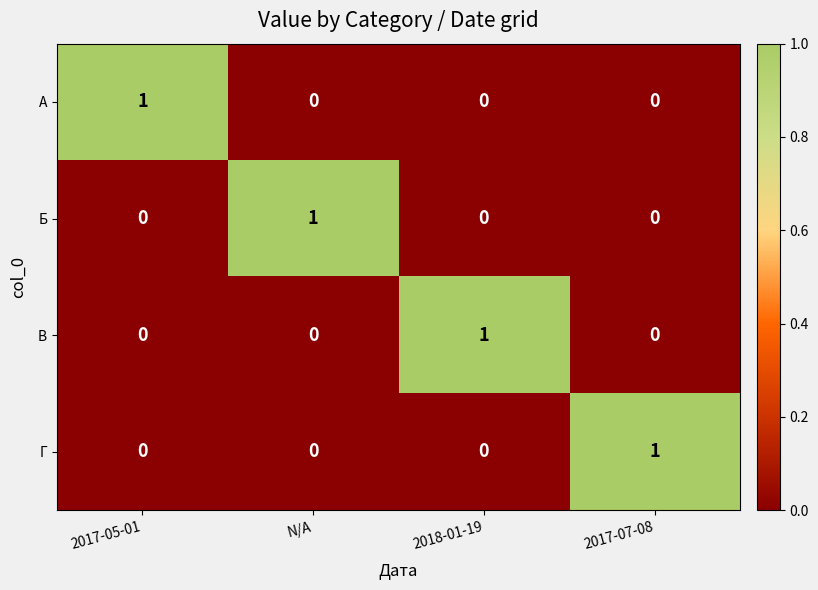

True or false: В has a value of 1 at N/A.

False